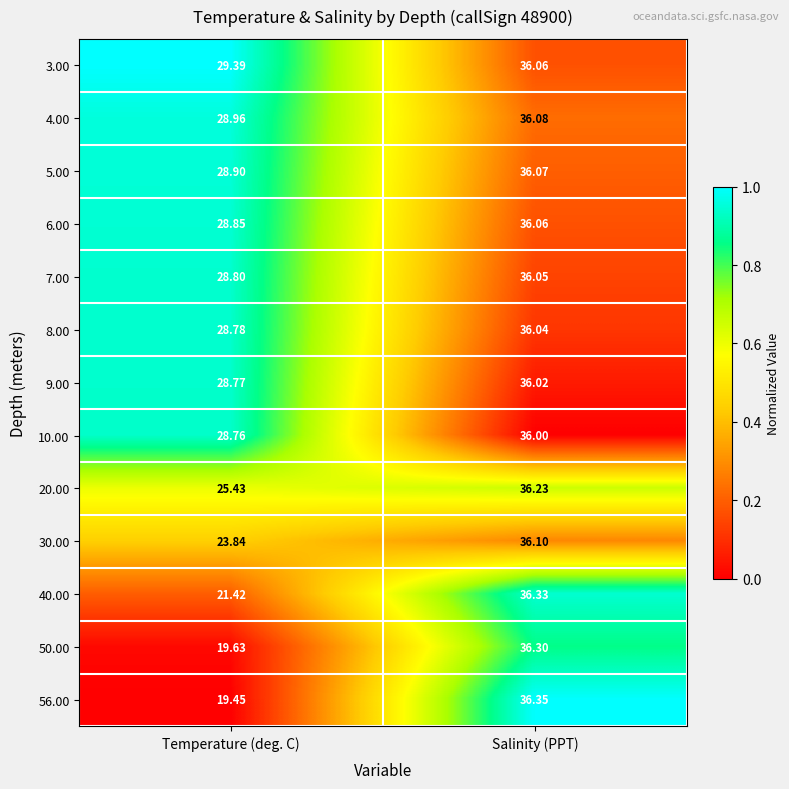

At which category is the sum across all series the highest?

Salinity (PPT)